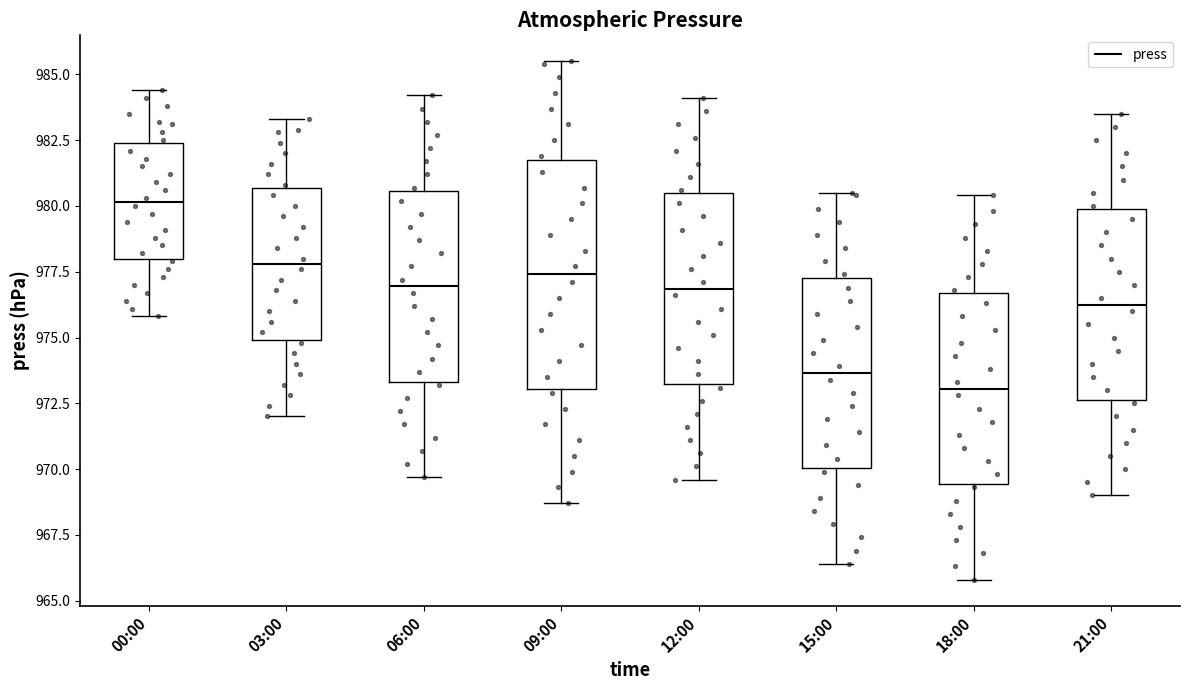

Where does the lower whisker of the box for 15:00 end on the y-axis? The values are not printed on the chart, so give them approximately, as read against the axis.

966.5